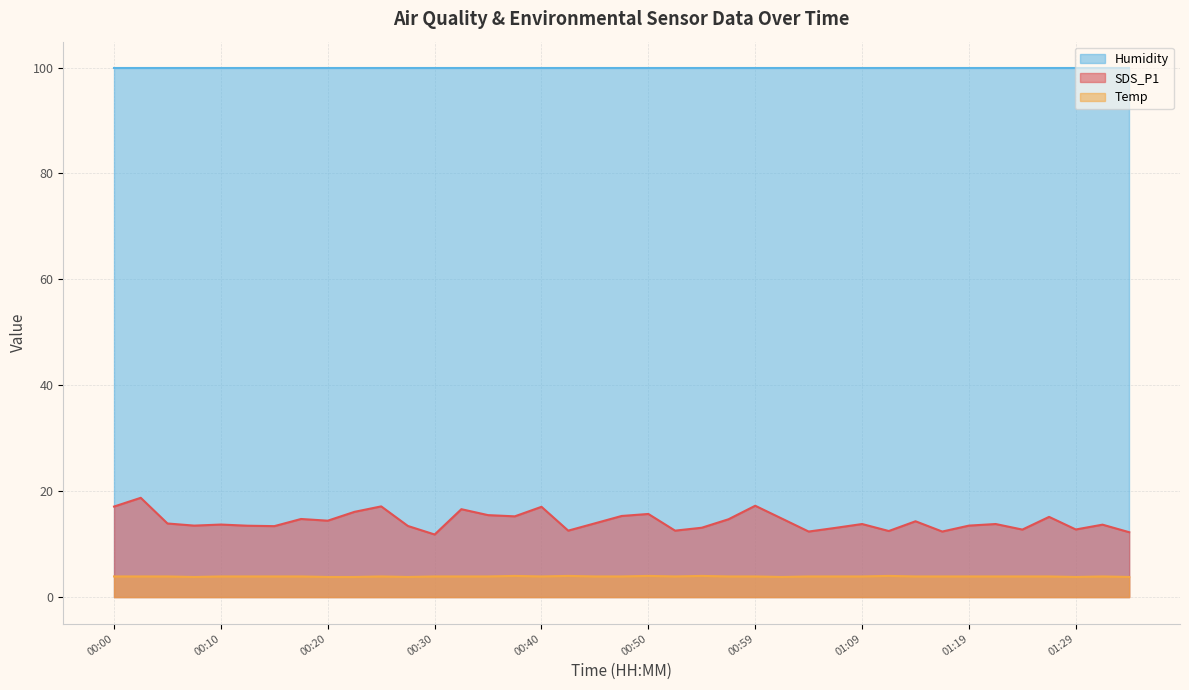

True or false: Temp and SDS_P1 intersect in this chart.

False